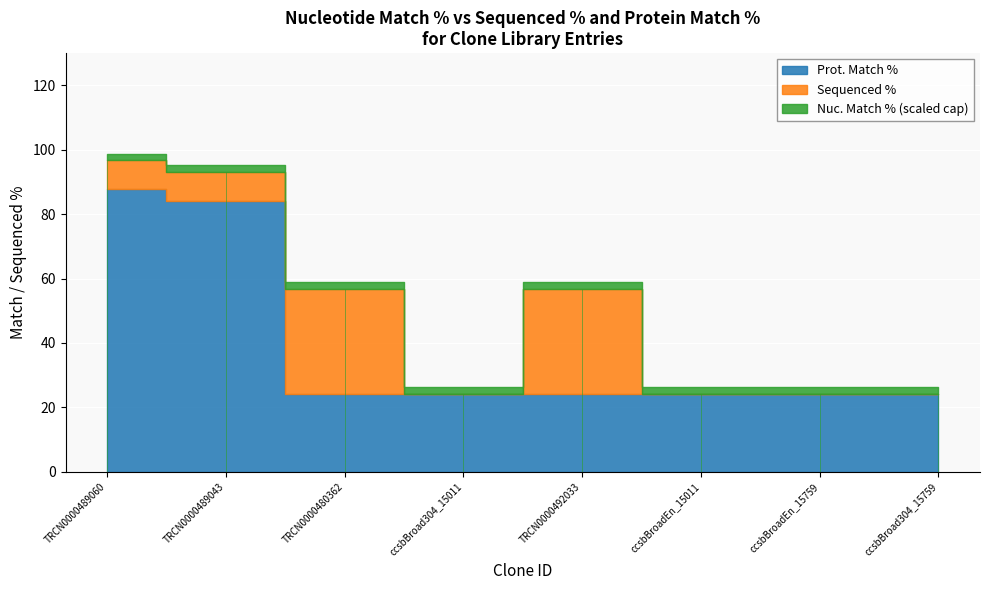

What is the difference between the maximum and second lowest values in the Sequenced % series?

32.6